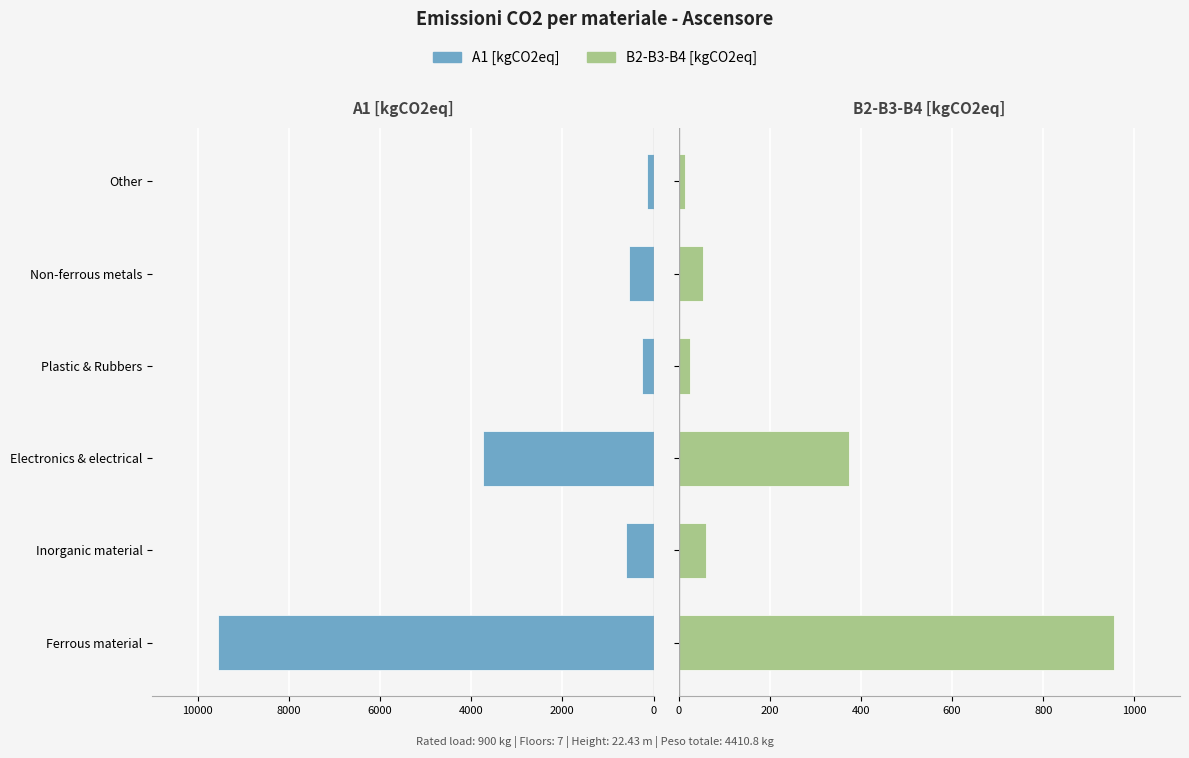

What are all the series names shown in the legend?

A1 [kgCO2eq], B2-B3-B4 [kgCO2eq]